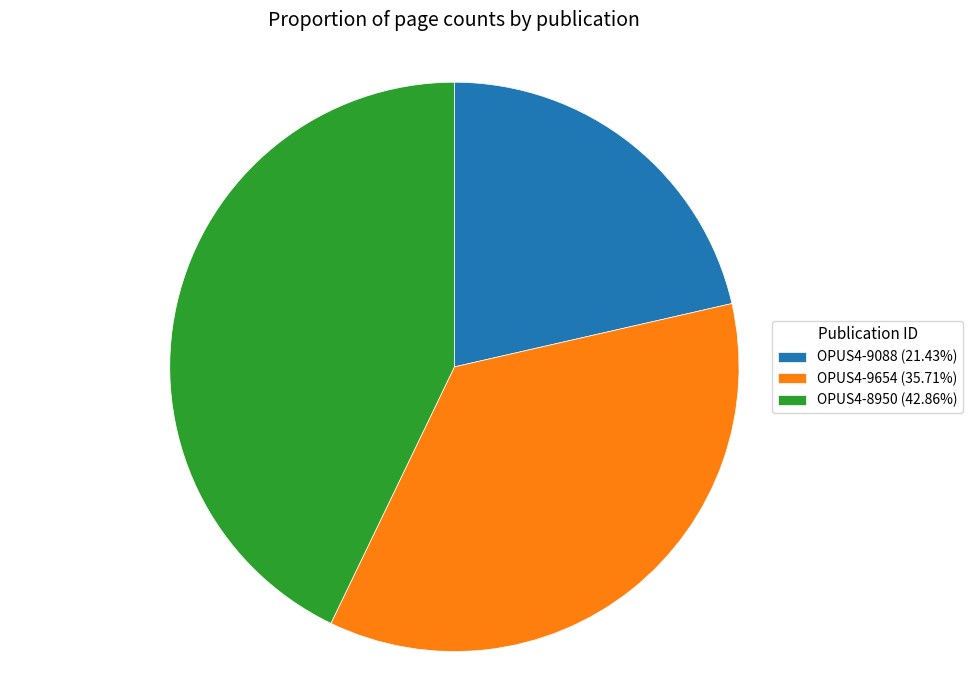

What is the ratio of the value at OPUS4-9088 (21.43%) to the value at OPUS4-9654 (35.71%)?

0.6